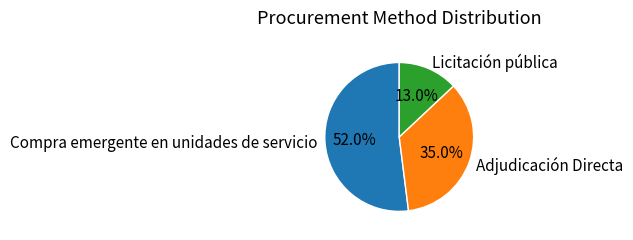

Combined, what portion of the pie is Adjudicación Directa and Licitación pública?

48.0%